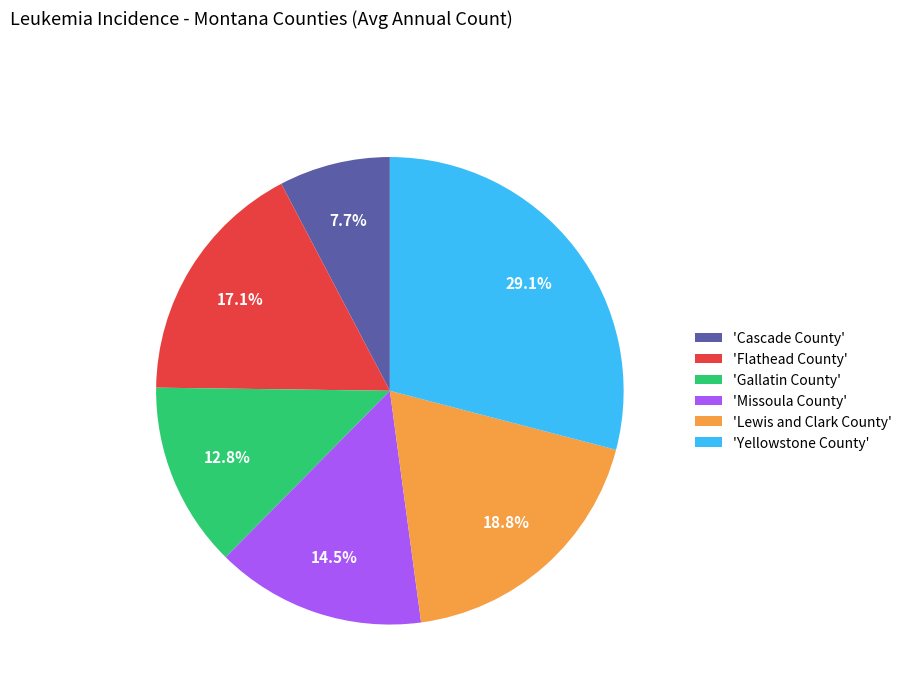

How many slices are in this pie chart?

6